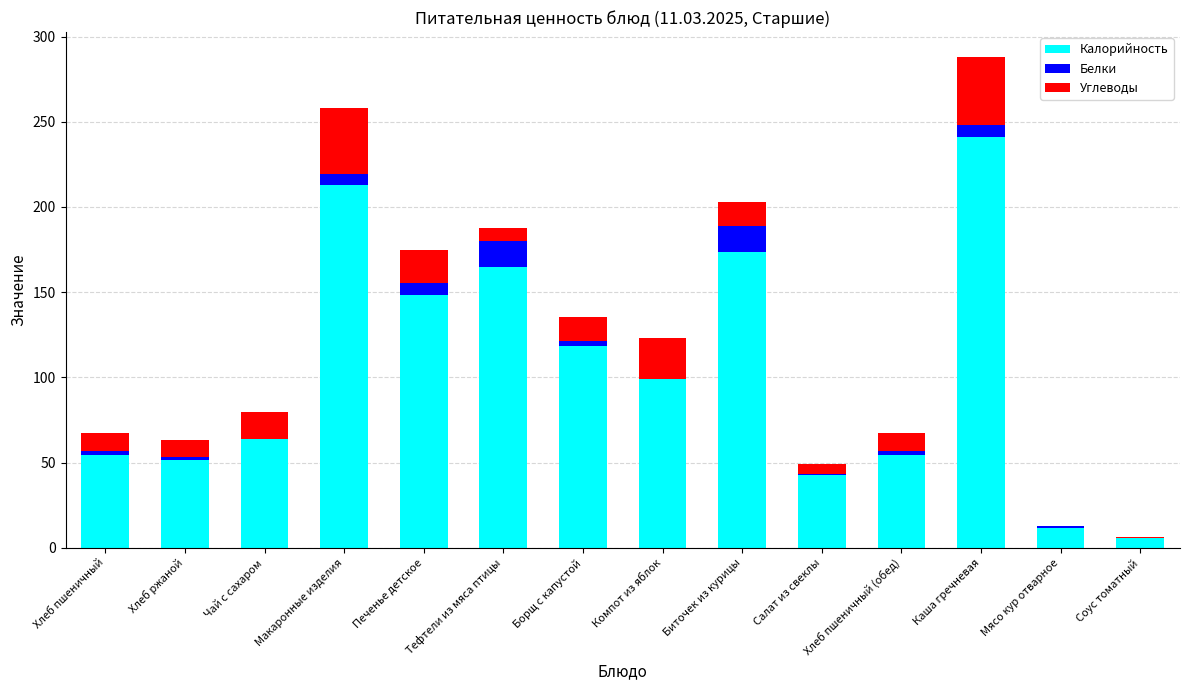

At which category is the sum across all series the highest?

Каша гречневая